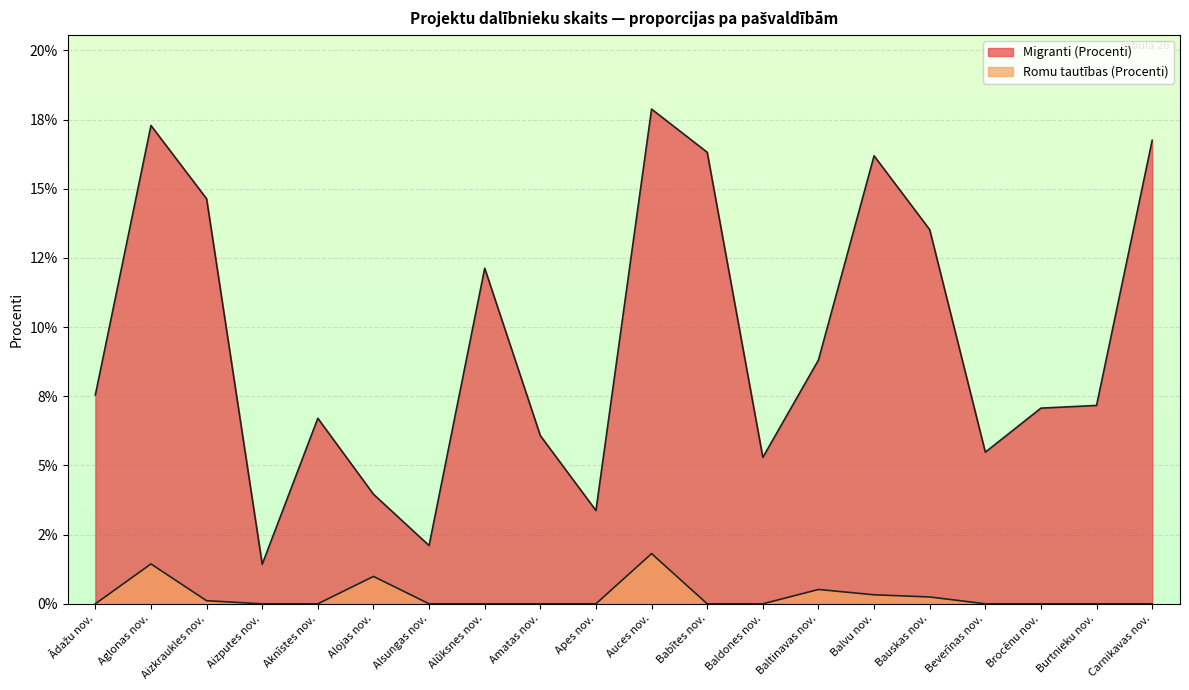

True or false: Migranti (Procenti) and Romu tautības (Procenti) intersect in this chart.

False